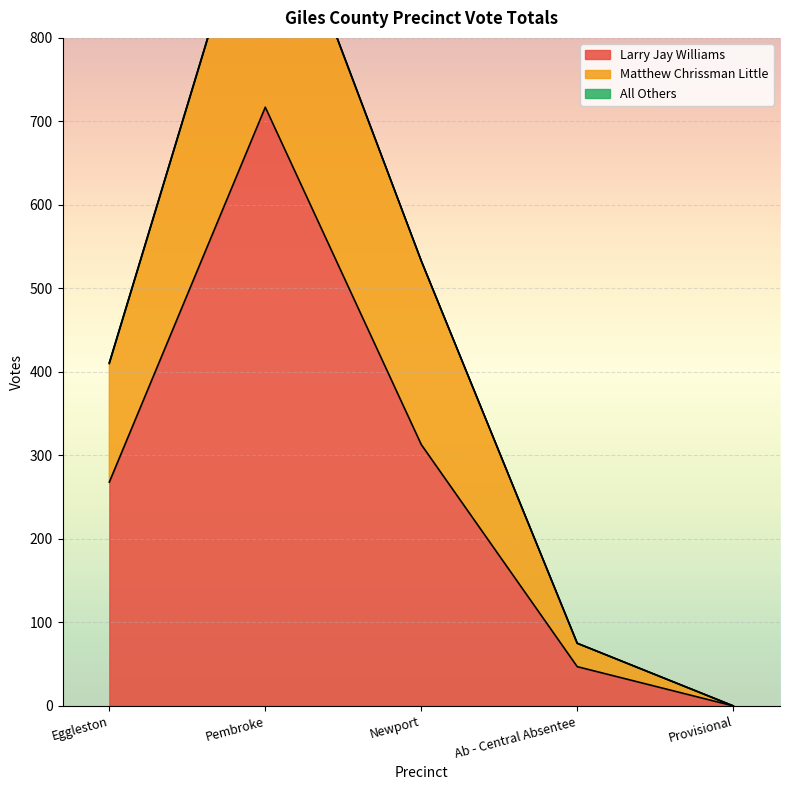

What is the label of the 2nd point from the right?

Ab - Central Absentee